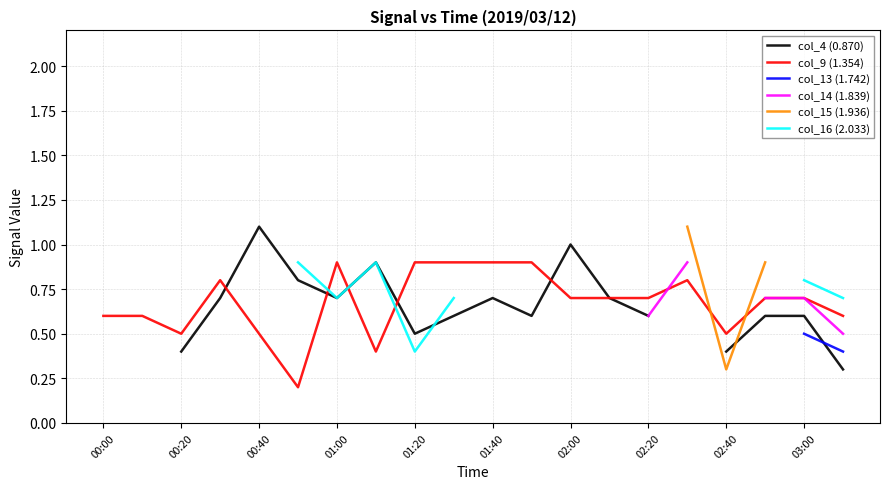

The value of col_9 (1.354) at 01:40 is 0.9. True or false?

True